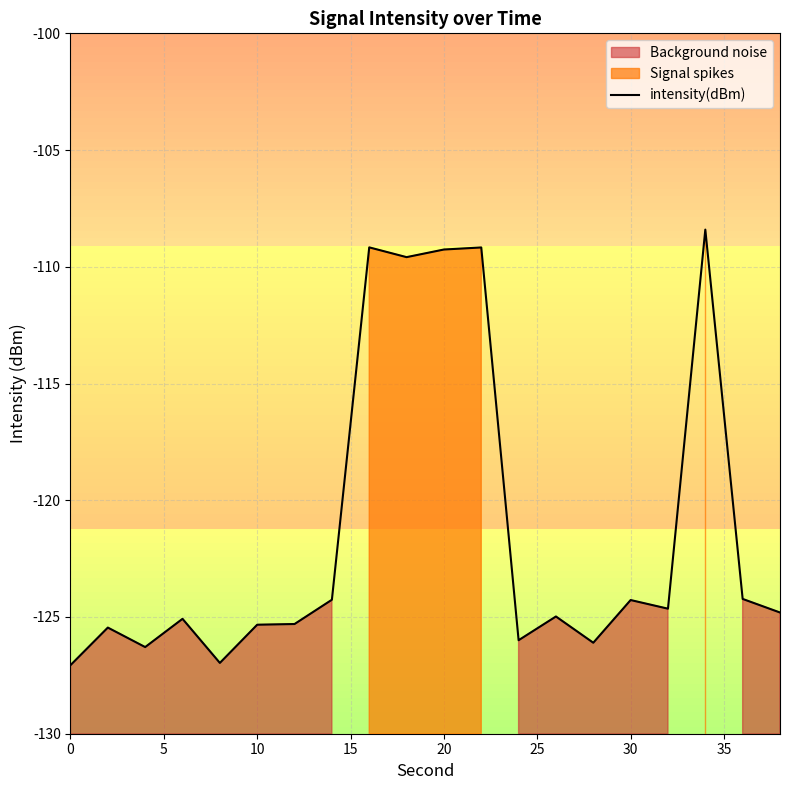

The intensity(dBm) series shows -72.0 at 30. True or false?

False